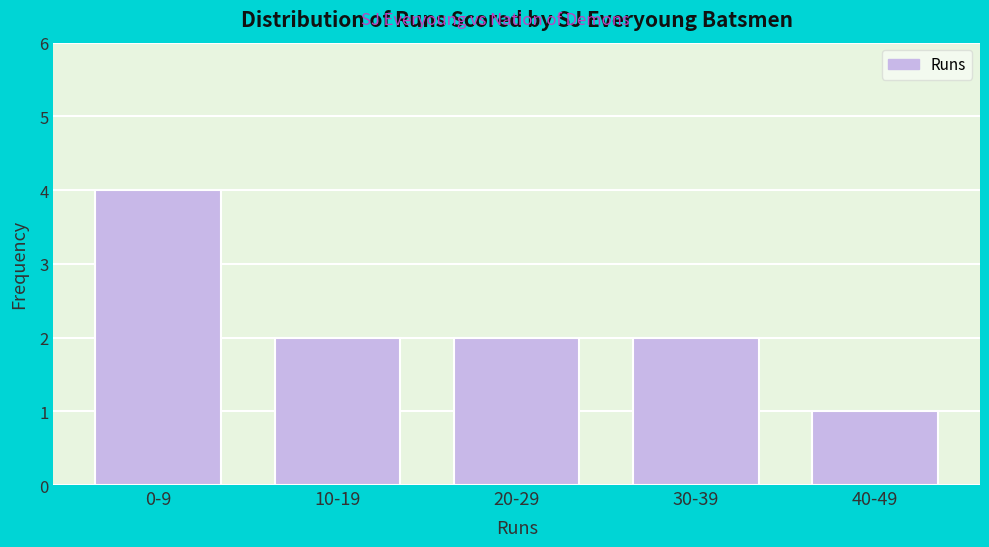

Reading left to right, extract all data points from this chart.

4	2	2	2	1